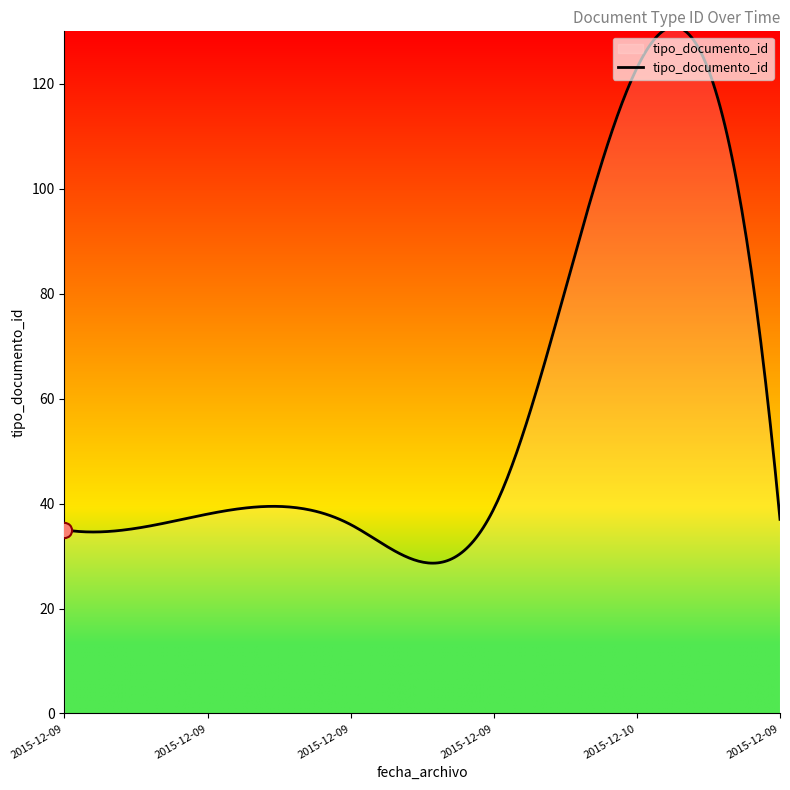

What is the smallest value displayed?

28.6